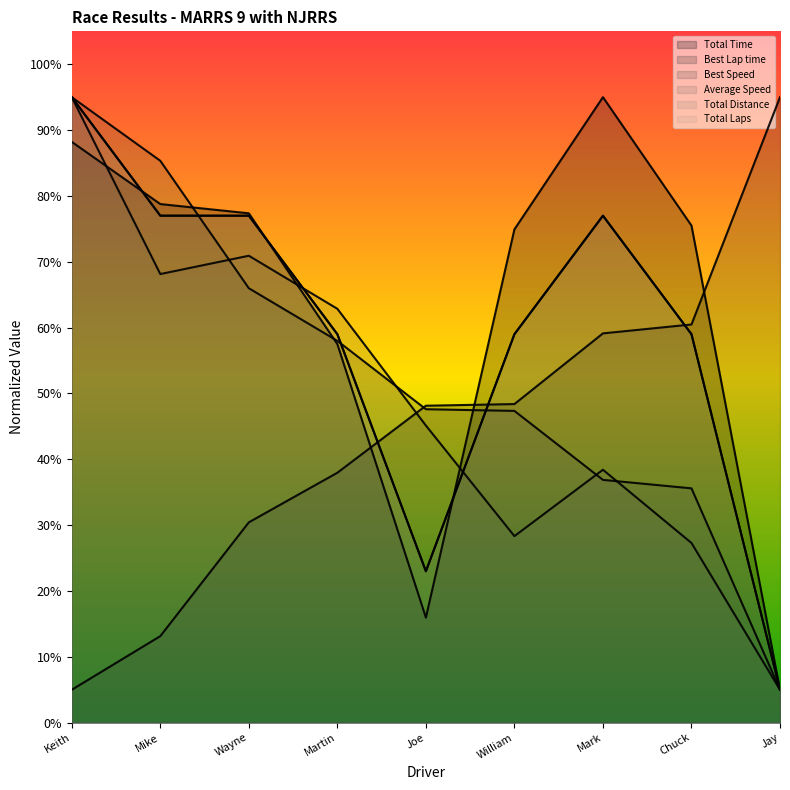

At which label does Total Time first exceed 75?

Keith